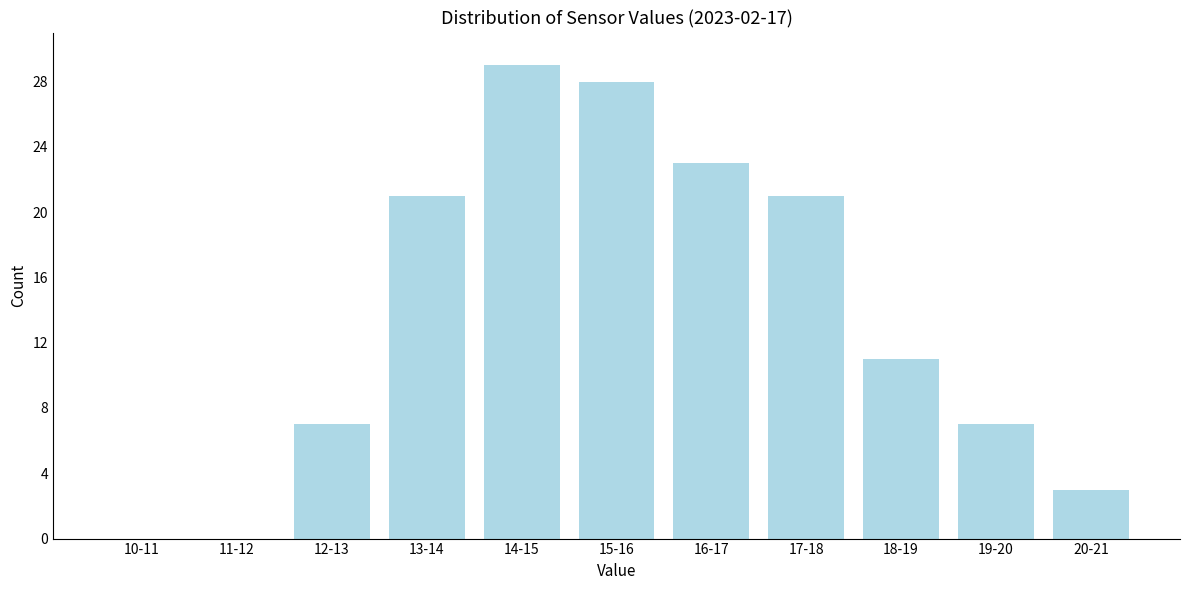

Reading left to right, list all the values displayed in this chart.

10-11=0	11-12=0	12-13=7	13-14=21	14-15=29	15-16=28	16-17=23	17-18=21	18-19=11	19-20=7	20-21=3